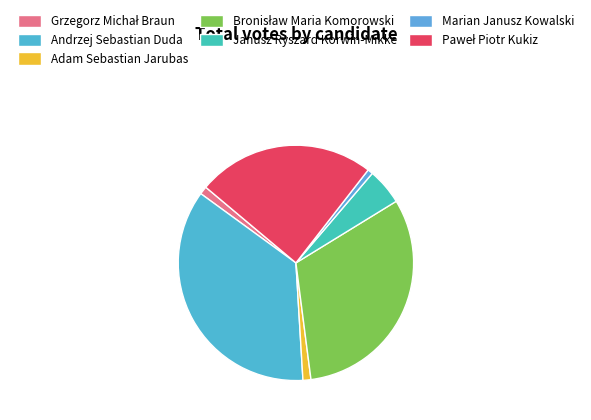

How many segments does this pie chart have?

7